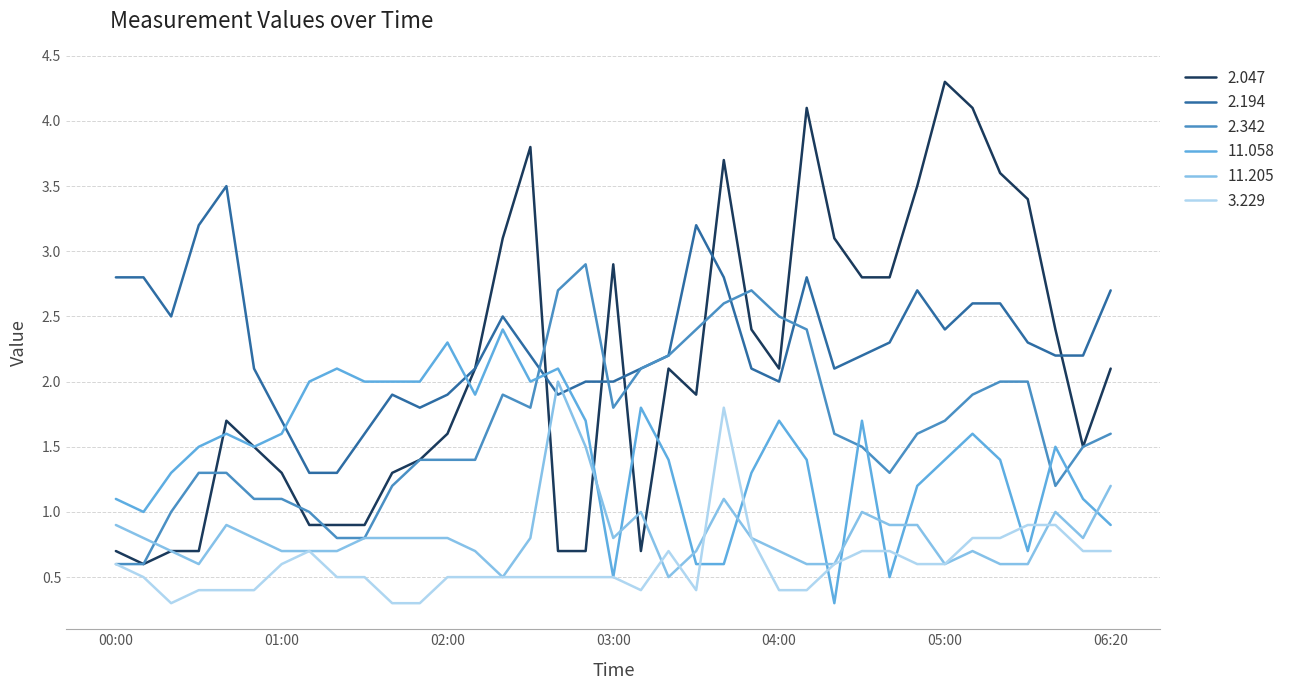

What is the minimum value for 11.058?

0.3